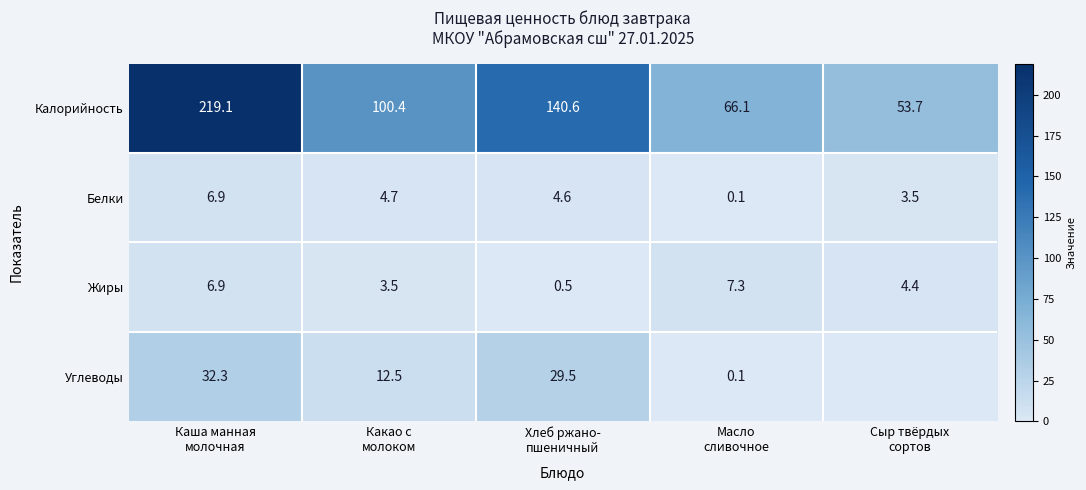

What is the maximum value for Жиры?

7.3